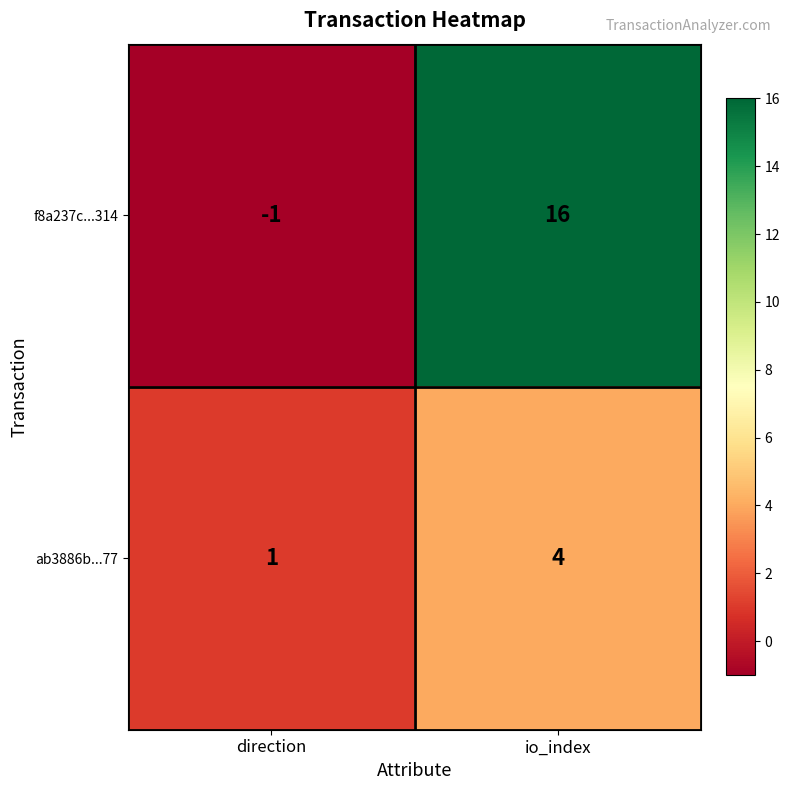

What is the spread (max minus min) of values at direction?

2